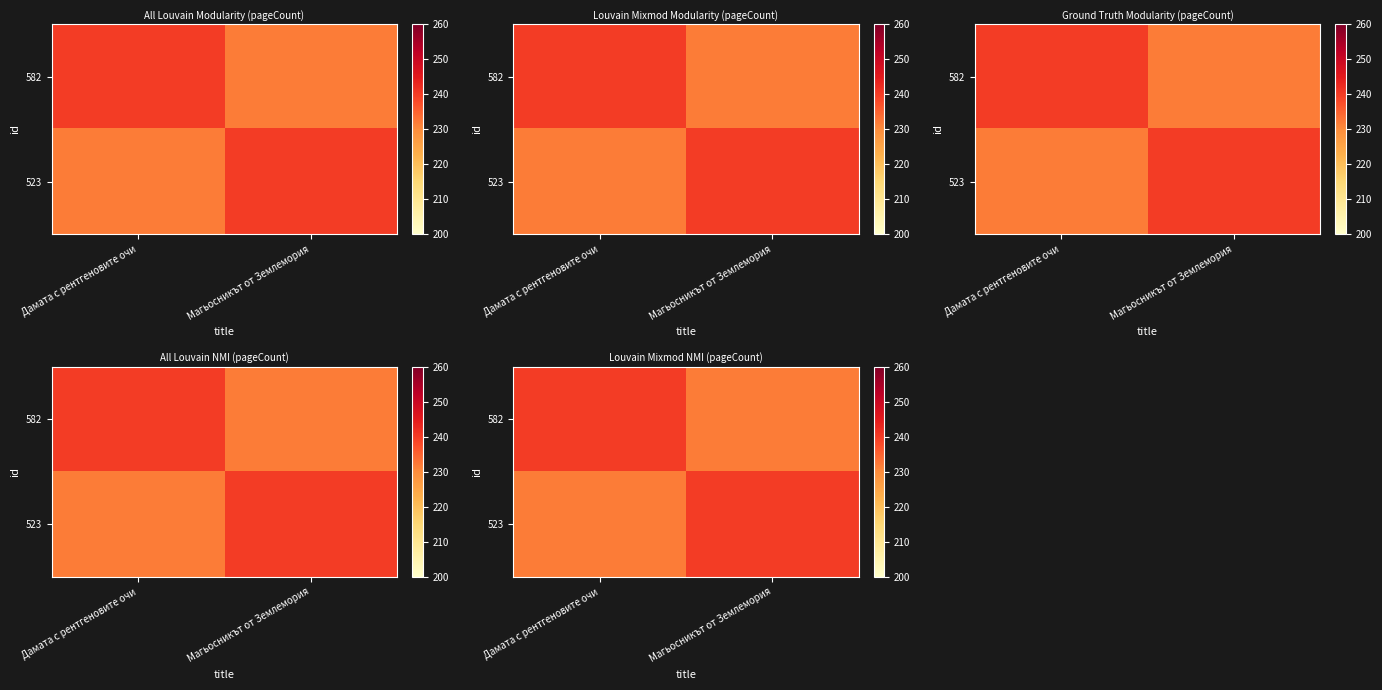

What is the difference between the highest and lowest values at Дамата с рентгеновите очи?

8